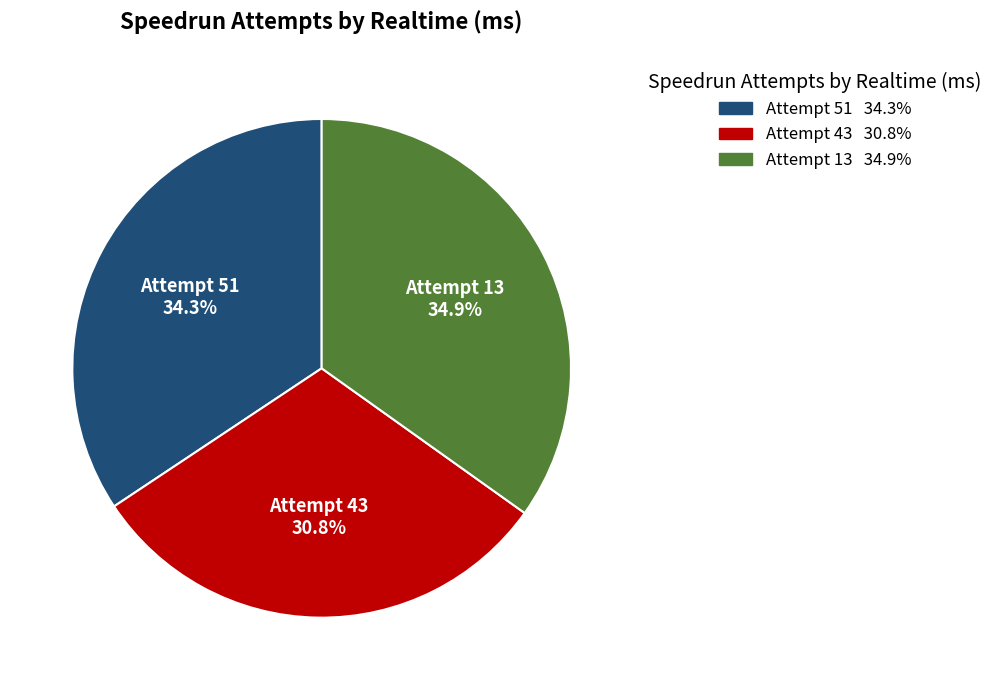

To the nearest percent, what is the combined percentage of Attempt 13 and Attempt 51?

69%